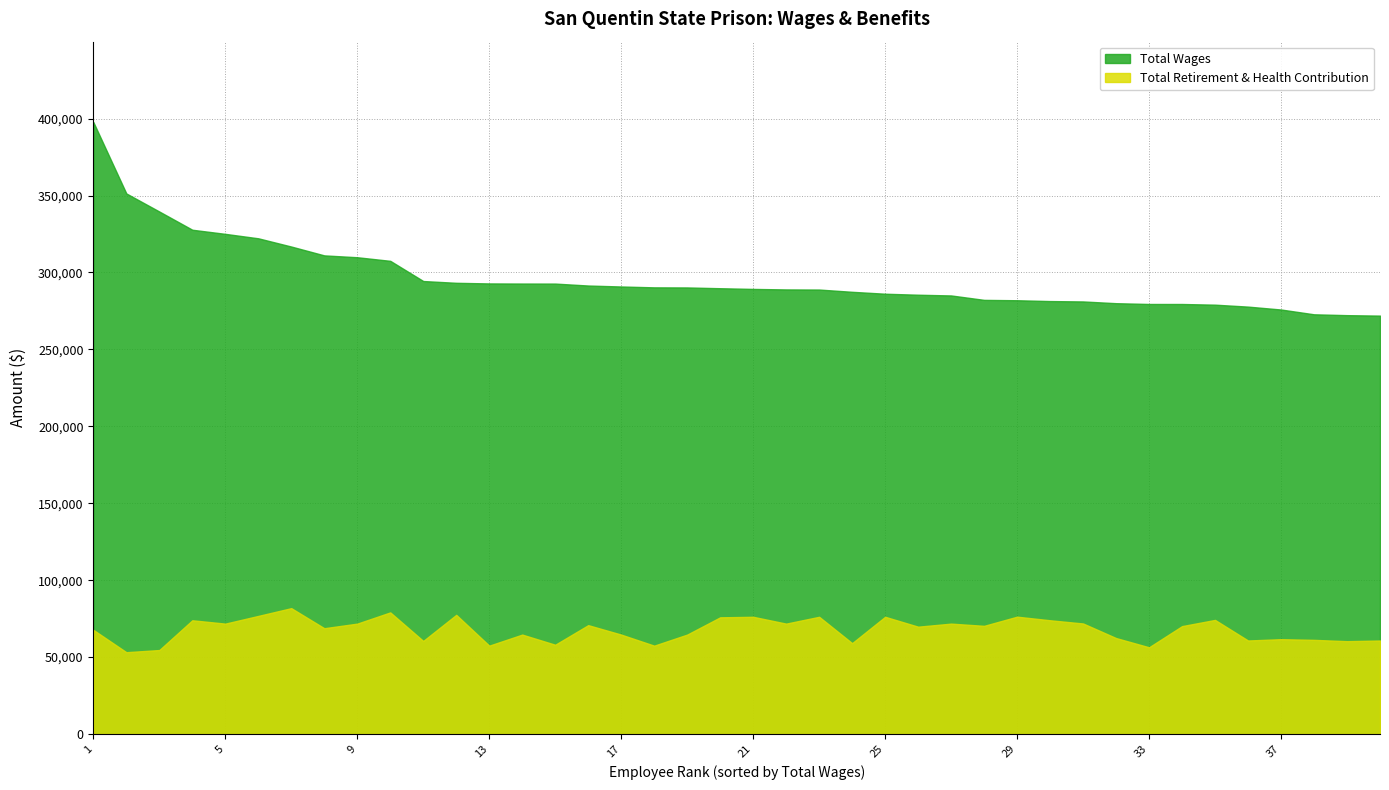

Which series has the largest total across all categories?

Total Wages